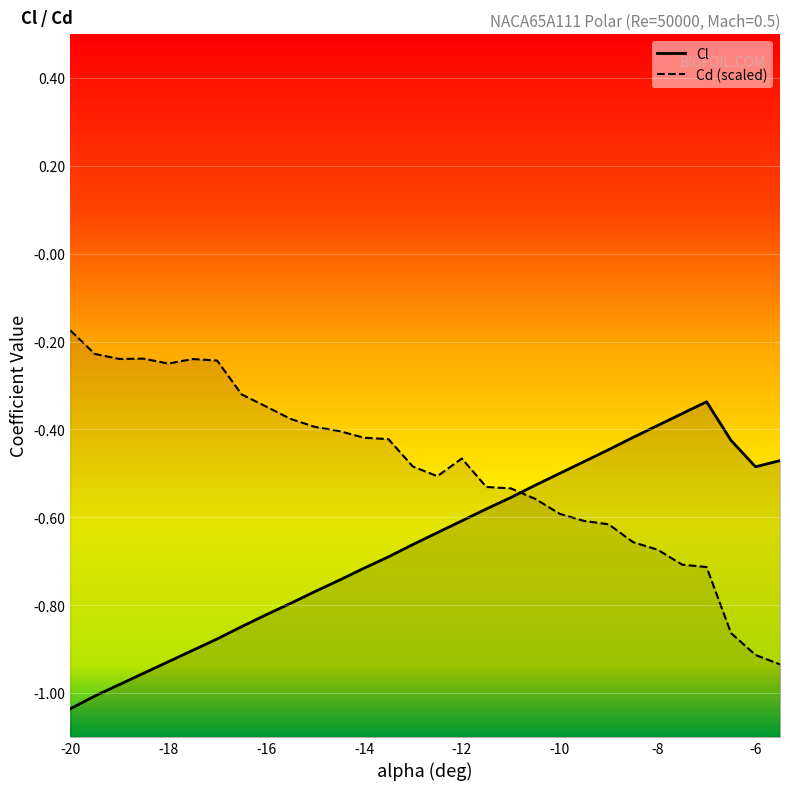

Where is the first local minimum for Cl?

-6